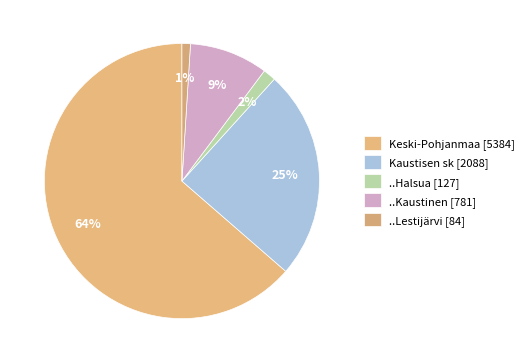

Does Kaustisen sk account for over 50% of the chart?

No